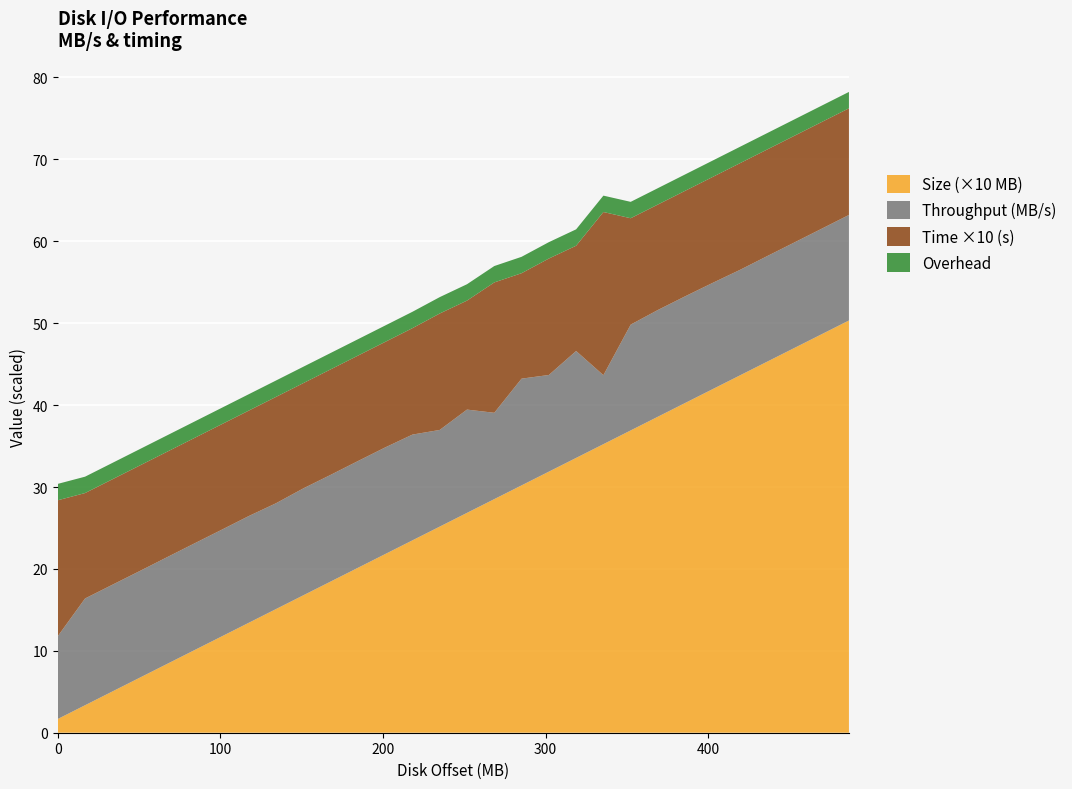

What is the maximum value for Size (×10 MB)?

50.3